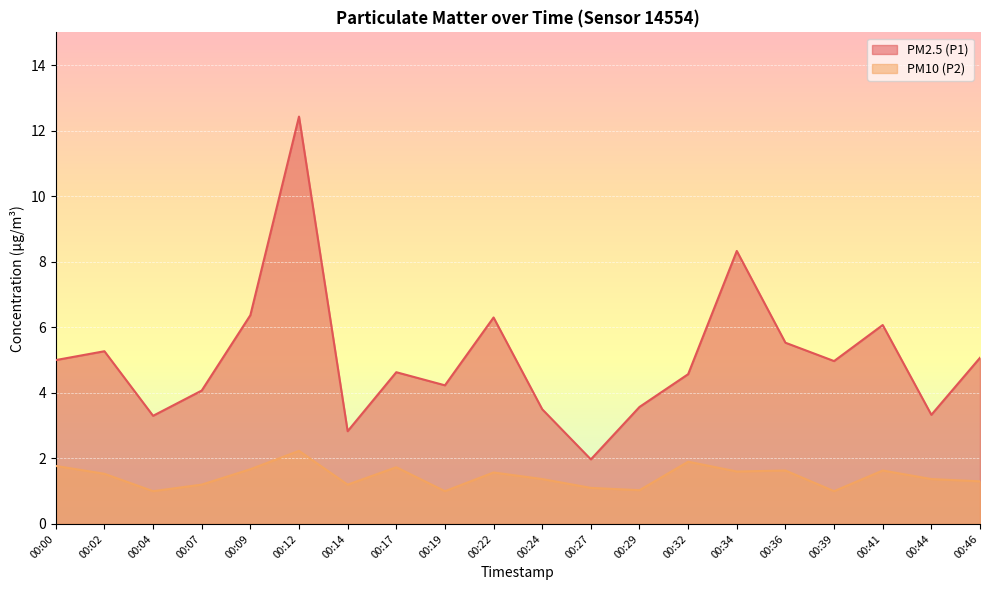

Reading left to right, what are all the values shown in this chart?

PM2.5 (P1): 00:00=5.0	00:02=5.3	00:04=3.3	00:07=4.1	00:09=6.4	00:12=12.4	00:14=2.8	00:17=4.6	00:19=4.2	00:22=6.3	00:24=3.5	00:27=2.0	00:29=3.6	00:32=4.6	00:34=8.3	00:36=5.5	00:39=5.0	00:41=6.1	00:44=3.3	00:46=5.1
PM10 (P2): 00:00=1.8	00:02=1.5	00:04=1.0	00:07=1.2	00:09=1.7	00:12=2.2	00:14=1.2	00:17=1.7	00:19=1.0	00:22=1.6	00:24=1.4	00:27=1.1	00:29=1.0	00:32=1.9	00:34=1.6	00:36=1.6	00:39=1.0	00:41=1.6	00:44=1.4	00:46=1.3